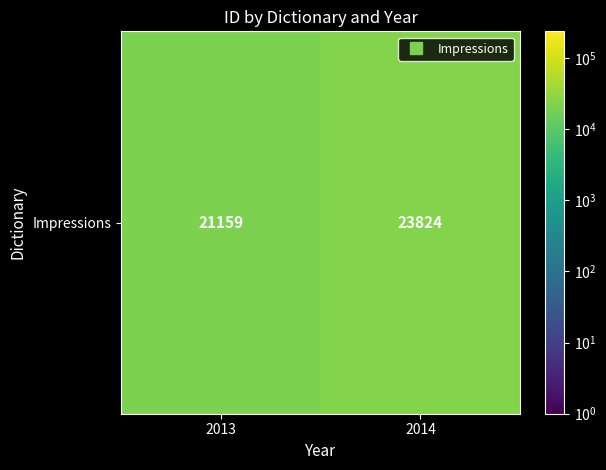

What is the change in value from 2013 to 2014?

+2665